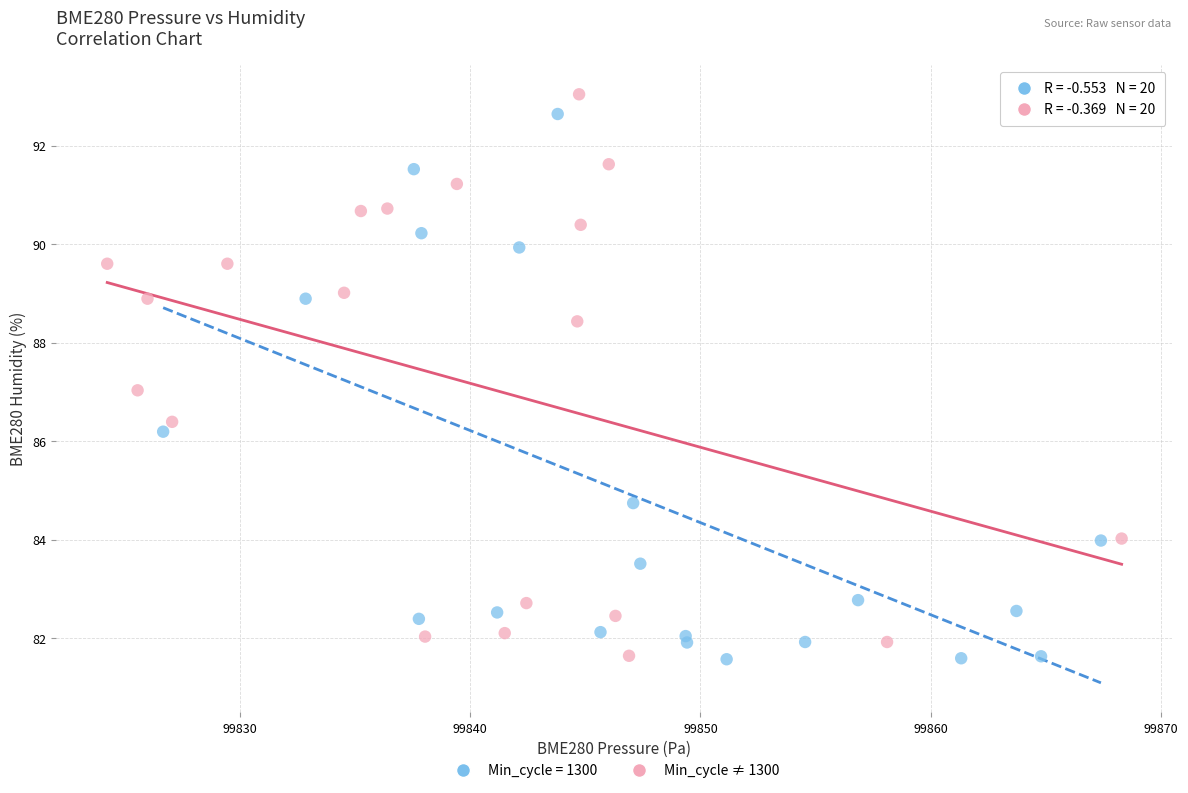

What are all the series names shown in the legend?

Min_cycle = 1300, Min_cycle ≠ 1300